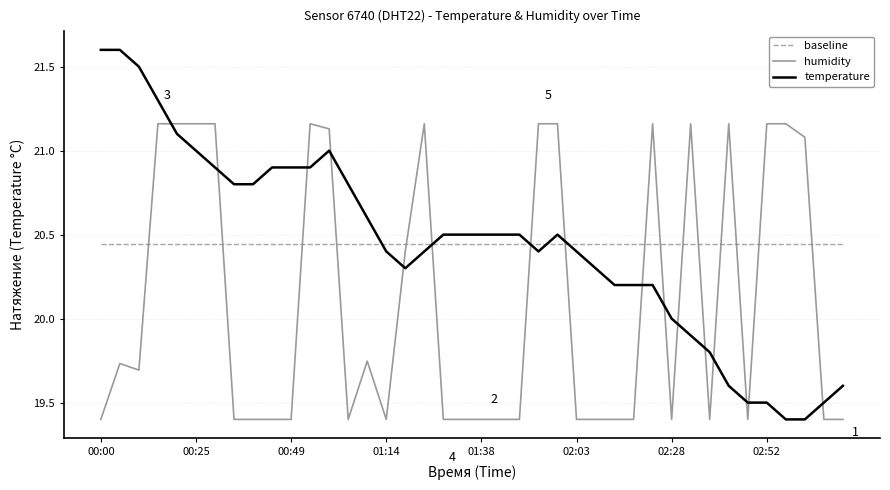

Which series has the widest spread of values?

temperature